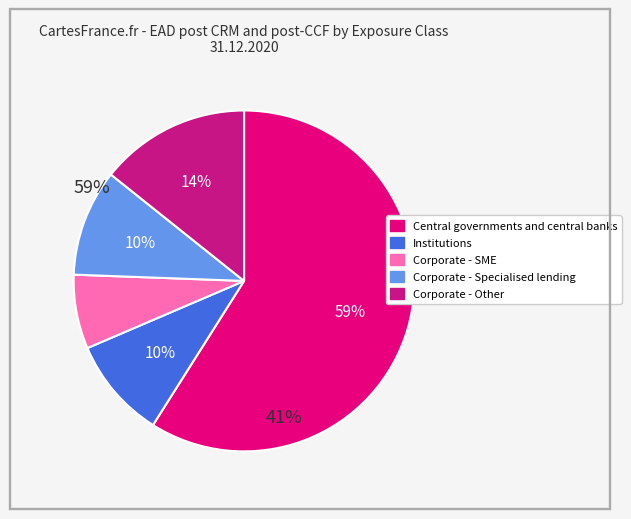

Which category has the biggest portion of the pie?

Central governments and central banks